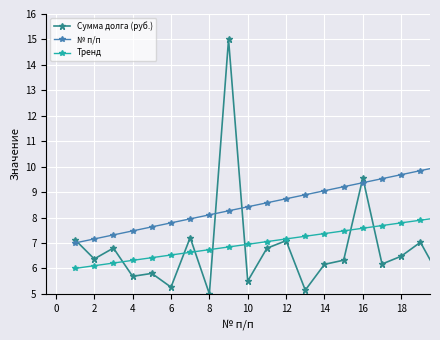

Rank the series by their maximum value, from lowest to highest.

Тренд, № п/п, Сумма долга (руб.)